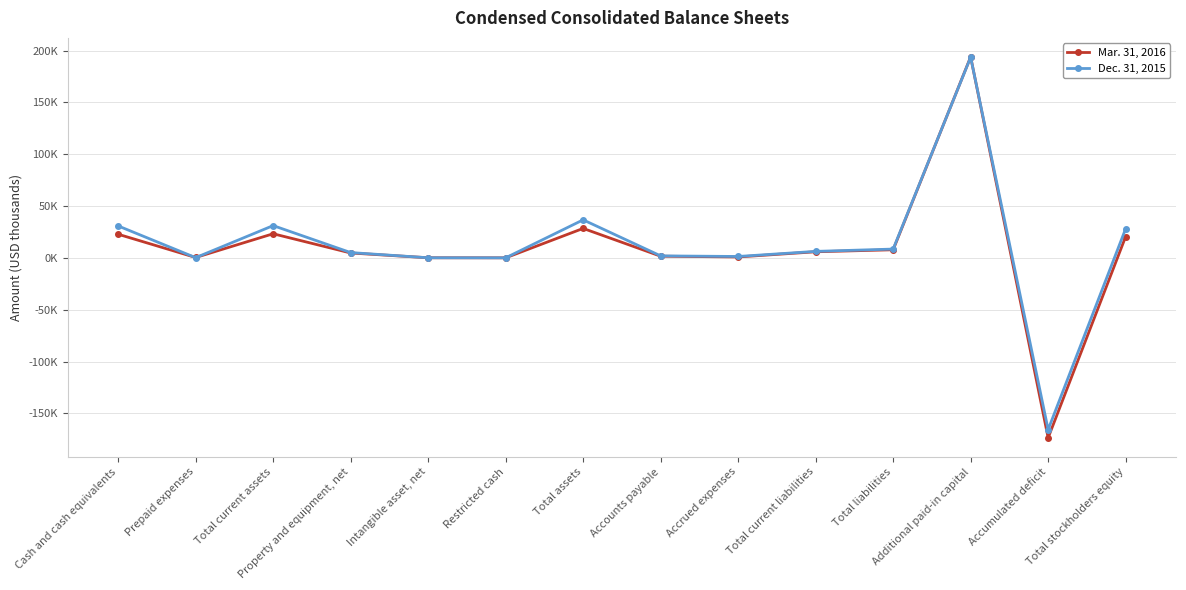

Does the chart display data point markers on the line(s)?

Yes